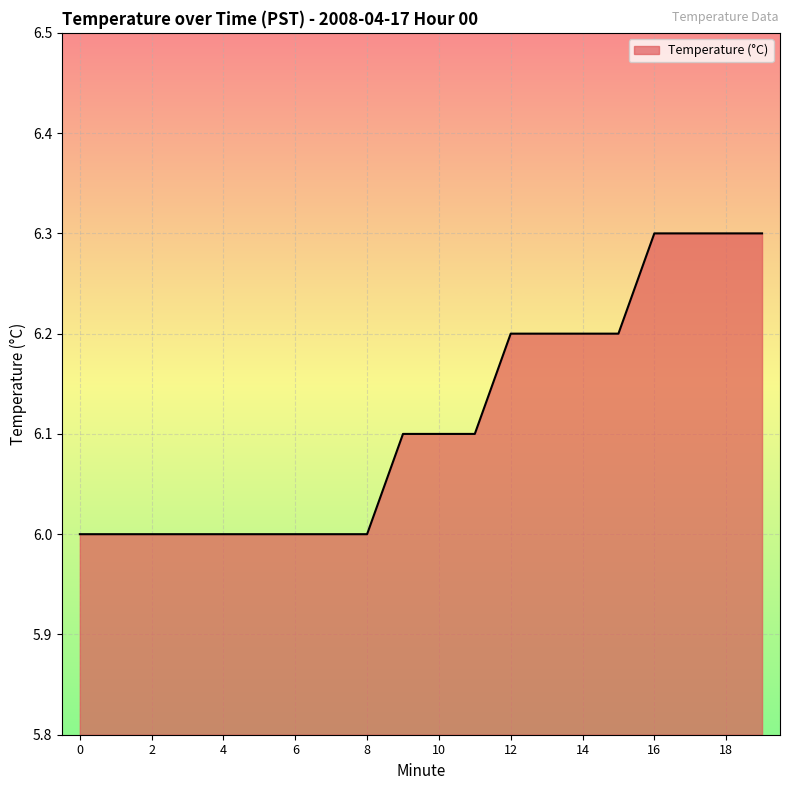

What is the difference between the maximum and minimum values?

0.3